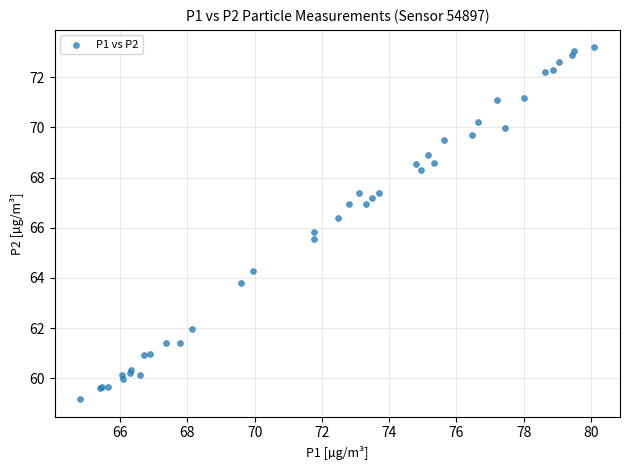

What Y value in the scatter plot is closest to 66?

65.8